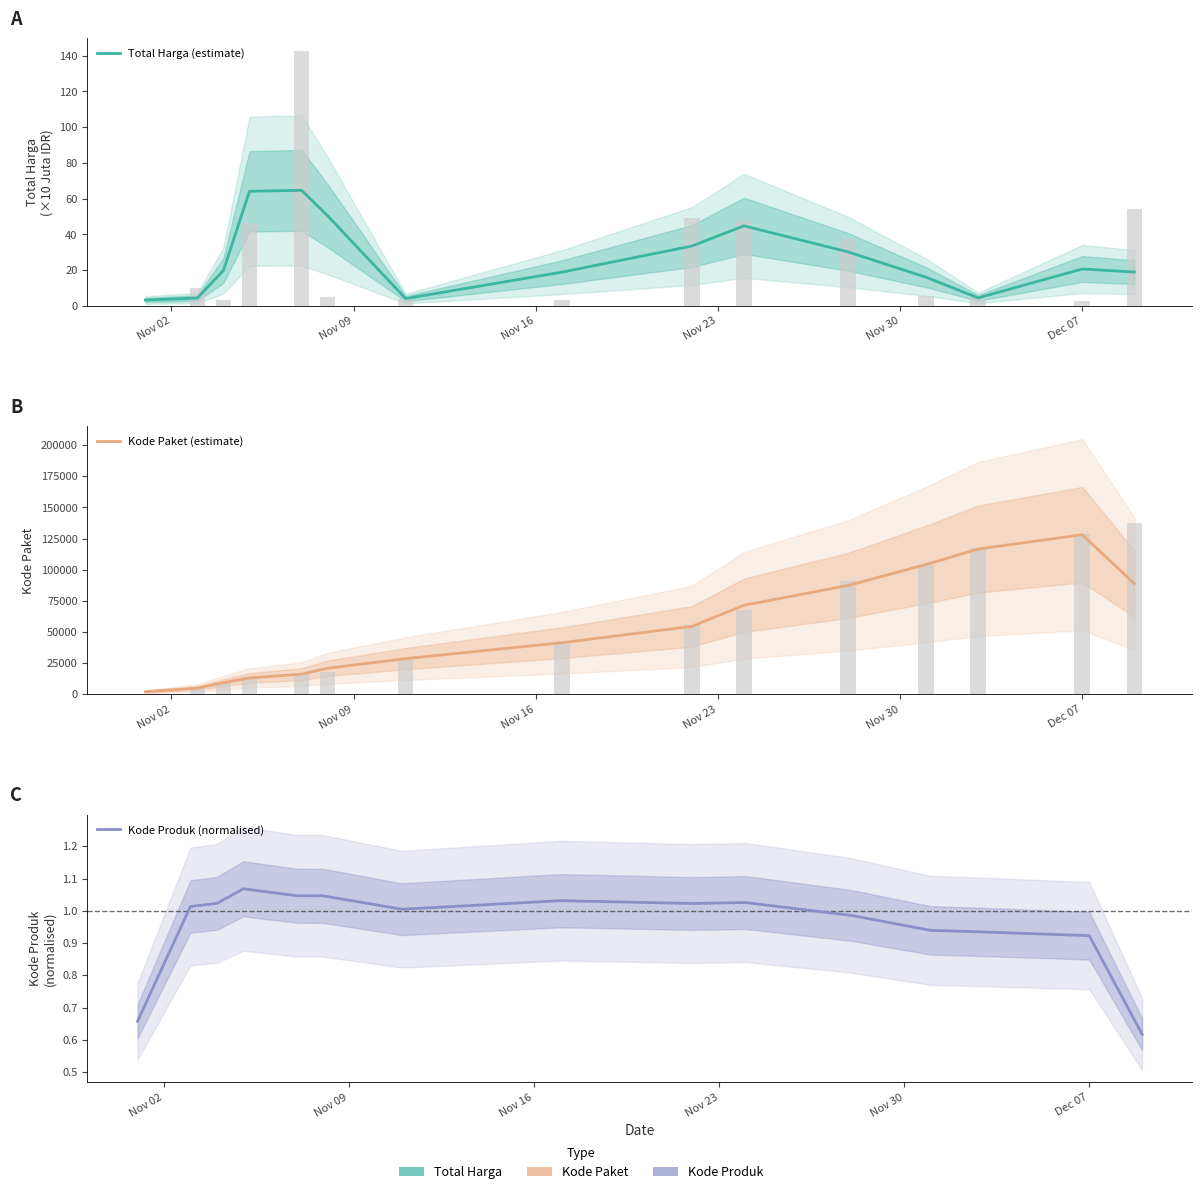

Rank the series by their maximum value, from lowest to highest.

Kode Produk (normalised), Total Harga (estimate), Kode Paket (estimate)